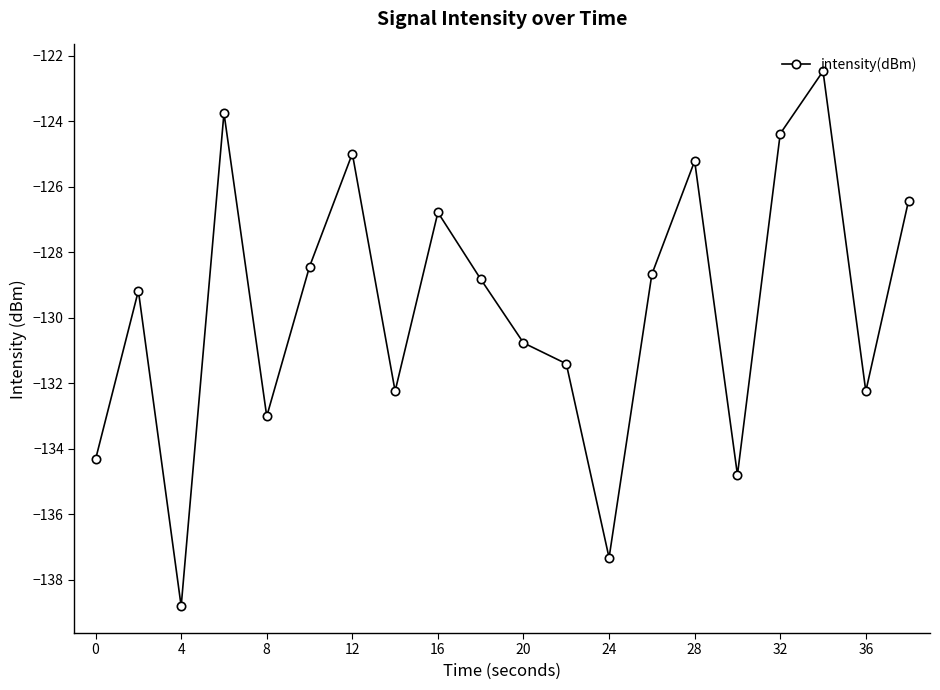

How many interior local valleys (lower than both neighbors) does the data have?

6